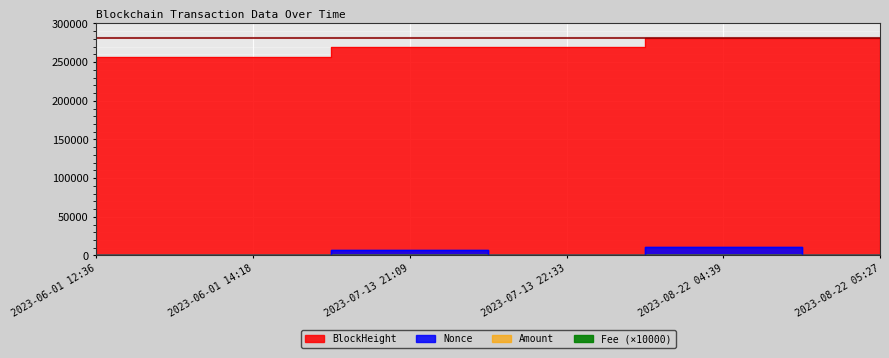

What position from the left is 2023-06-01 14:18?

2